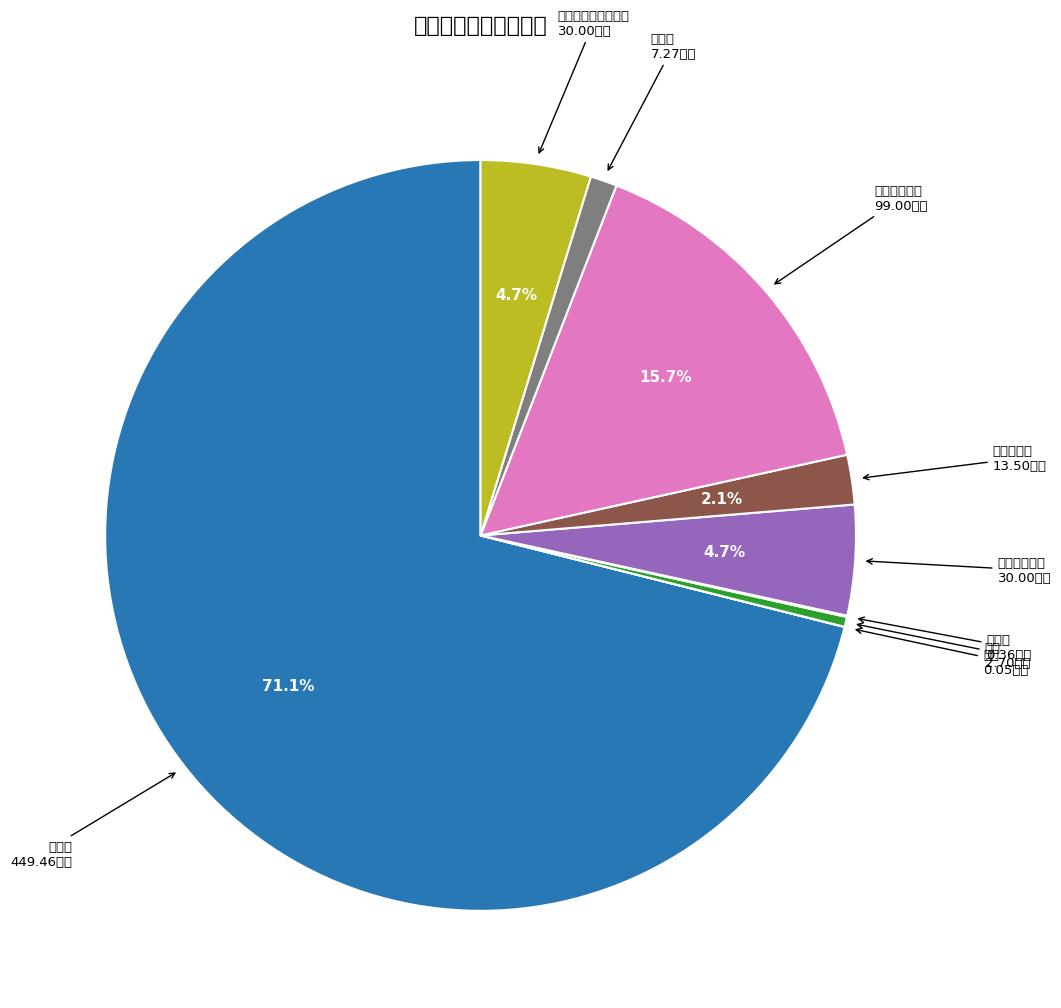

Which category has the biggest portion of the pie?

办公费